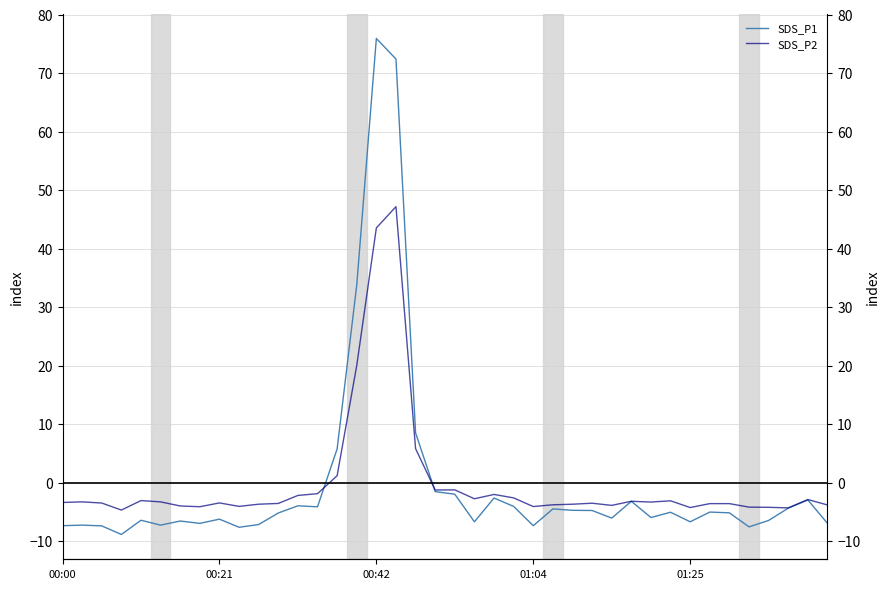

True or false: SDS_P1 has a value of -4.7 at 26.

True